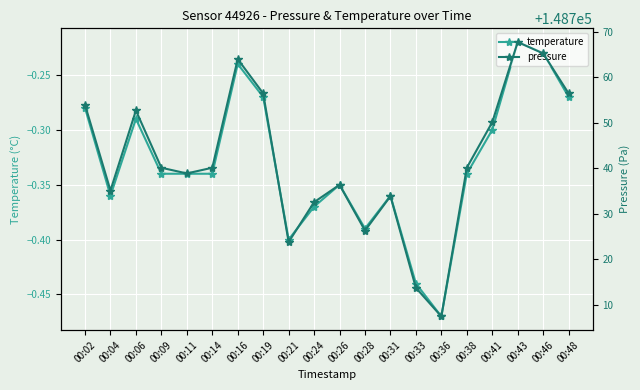

True or false: pressure has a value of 235261.5 at 00:02.

False